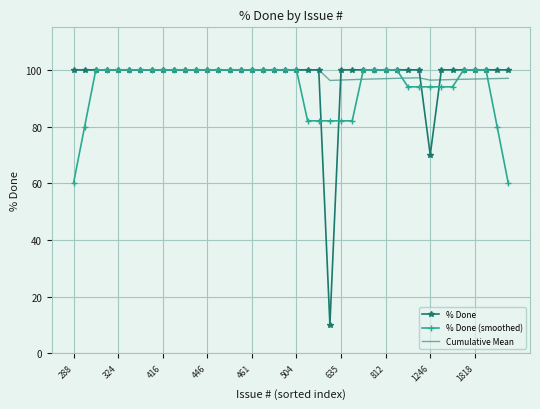

What is the lowest value of the % Done series?

10.0